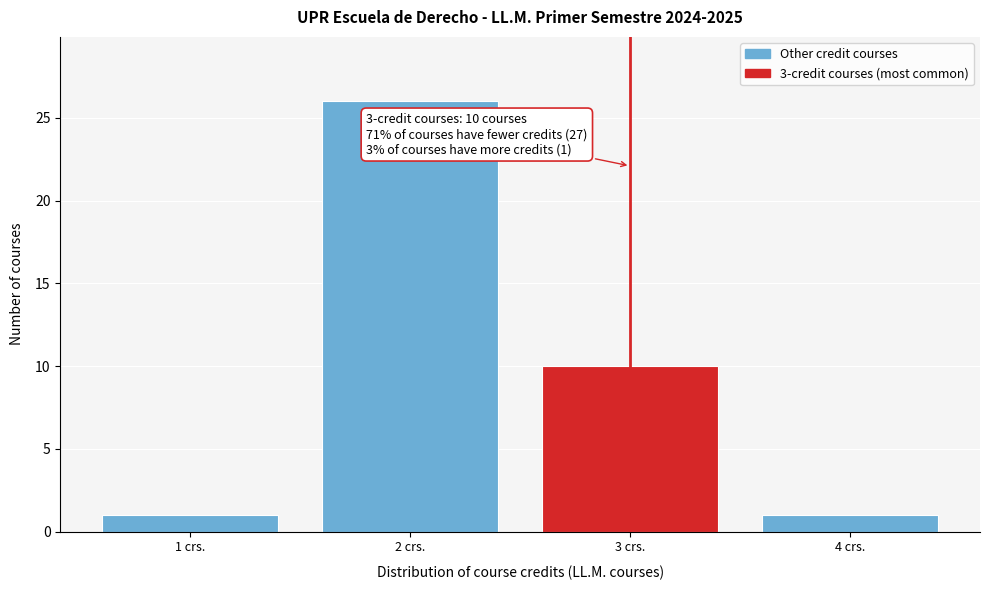

Reading left to right, what are all the values shown in this chart?

1 crs.=1	2 crs.=26	3 crs.=10	4 crs.=1